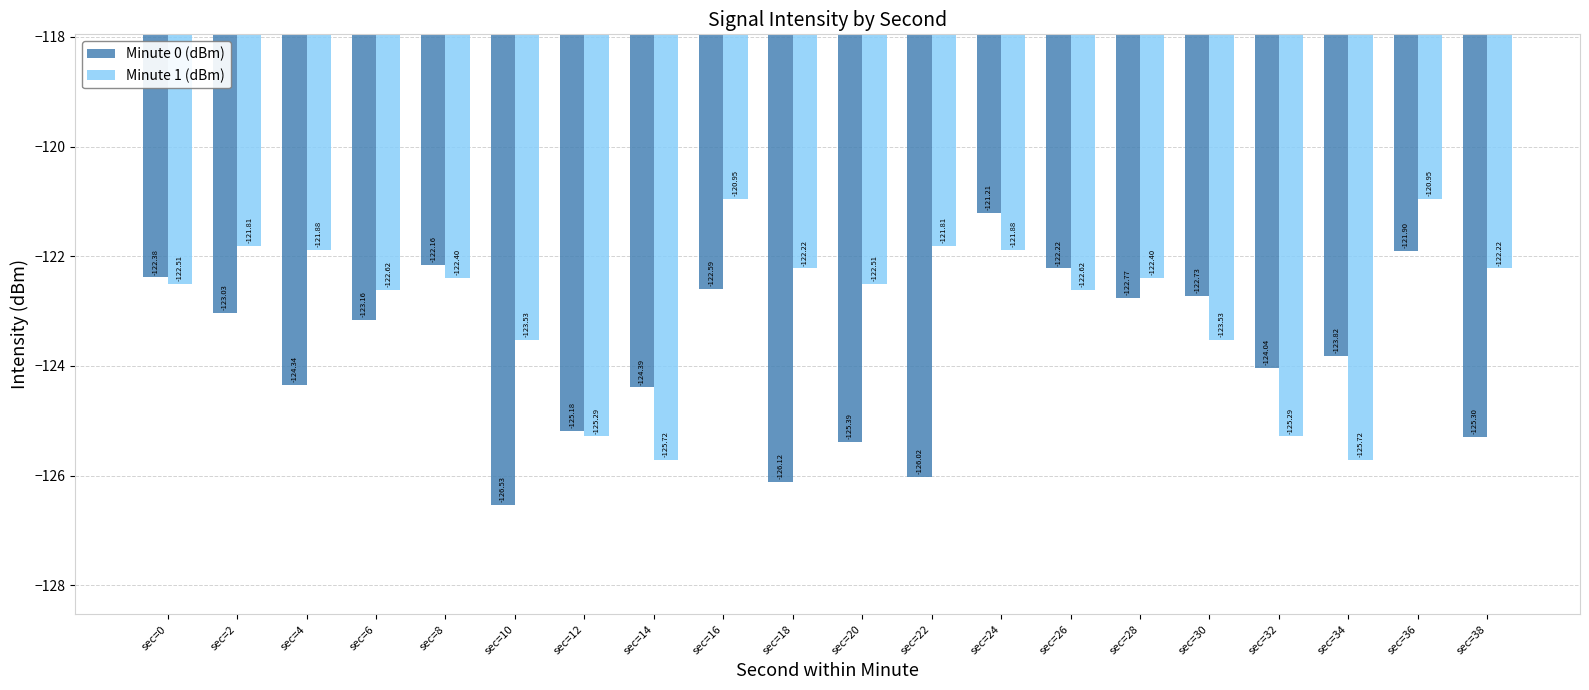

How many bars are there in total?

40